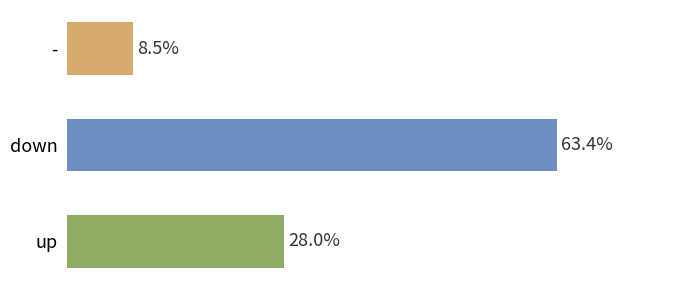

Which has a higher value, up or -?

up